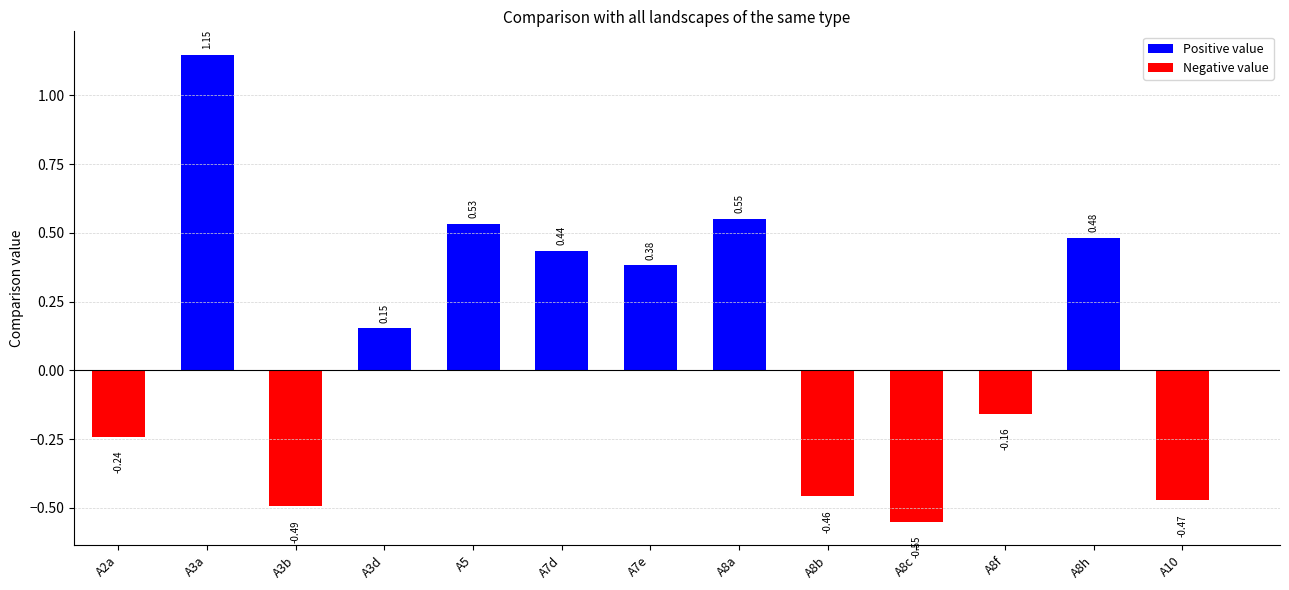

What is the change in value from A3b to A8c?

-0.1